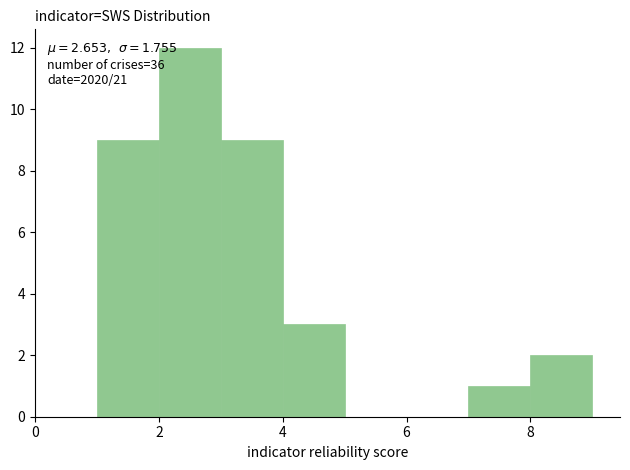

Over which range of the x-axis is the bar tallest?

2 to 3